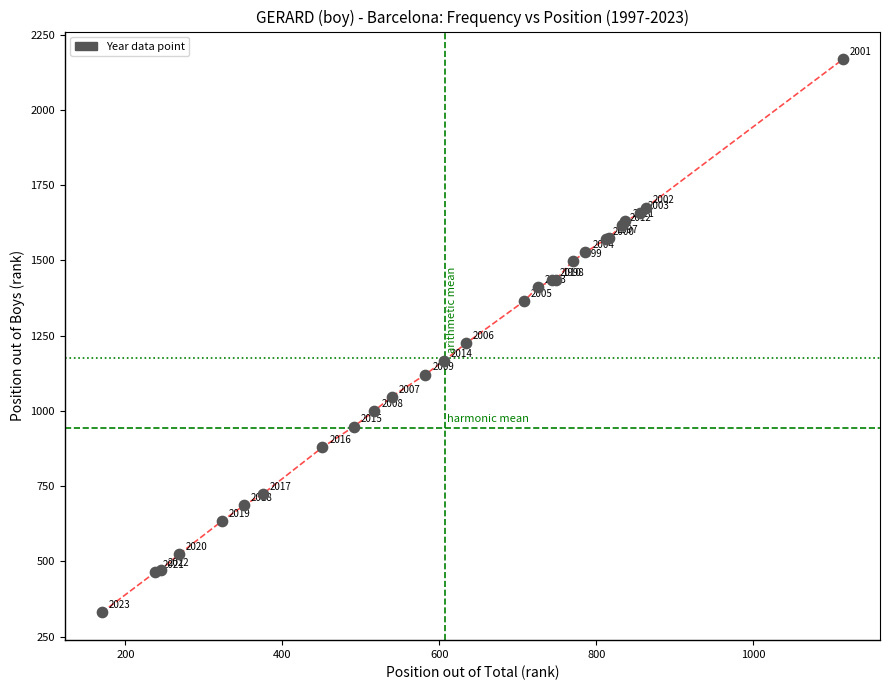

What Y value in the scatter plot is closest to 1249?

1225